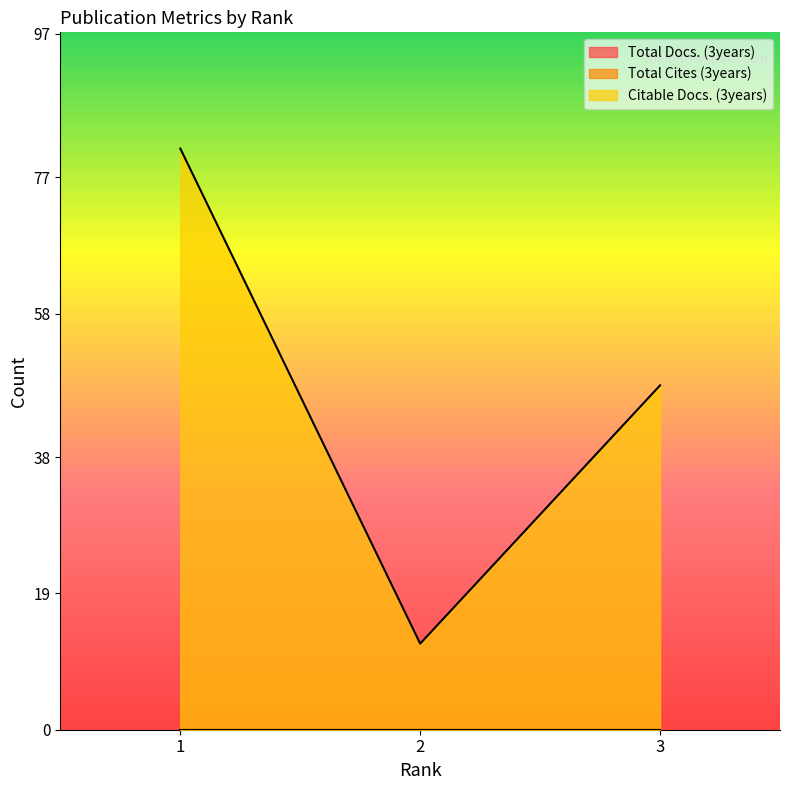

Rank the series by their maximum value, from highest to lowest.

Citable Docs. (3years), Total Docs. (3years), Total Cites (3years)